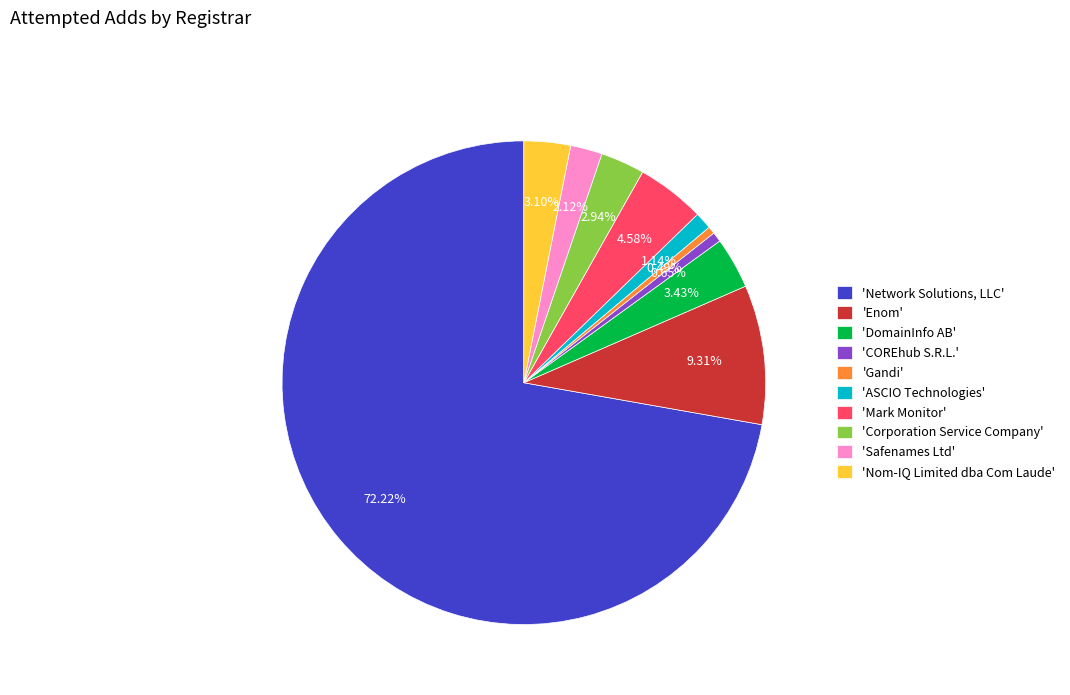

Combined, do 'Gandi' and 'ASCIO Technologies' account for over 50%?

No